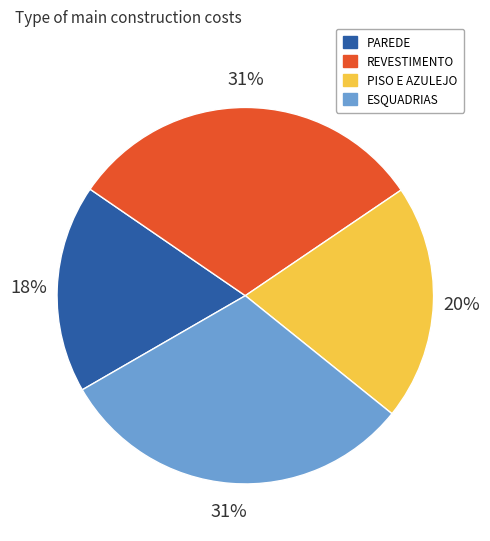

The REVESTIMENTO slice represents 43% of the pie. True or false?

False